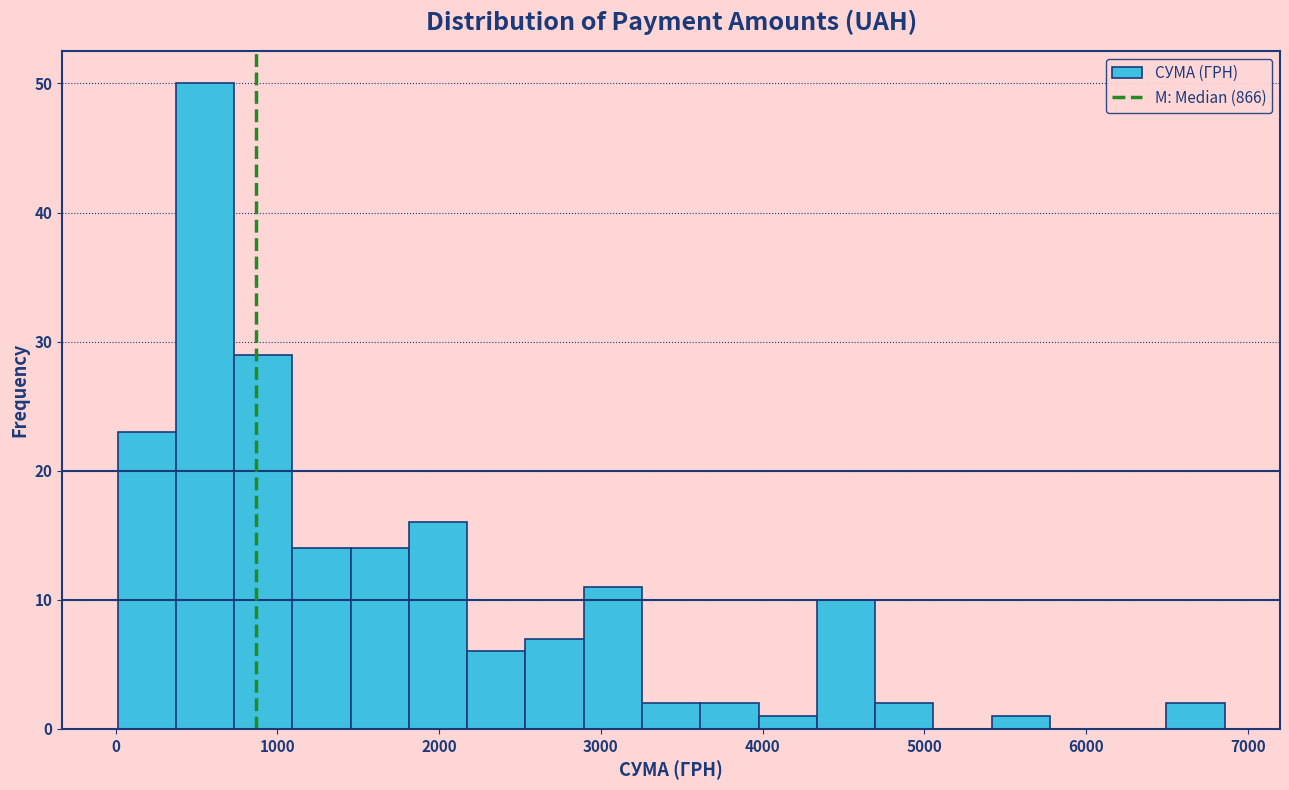

Around what value on the x-axis is the tallest bar? Give the approximate position of its centre, as read against the axis.

600